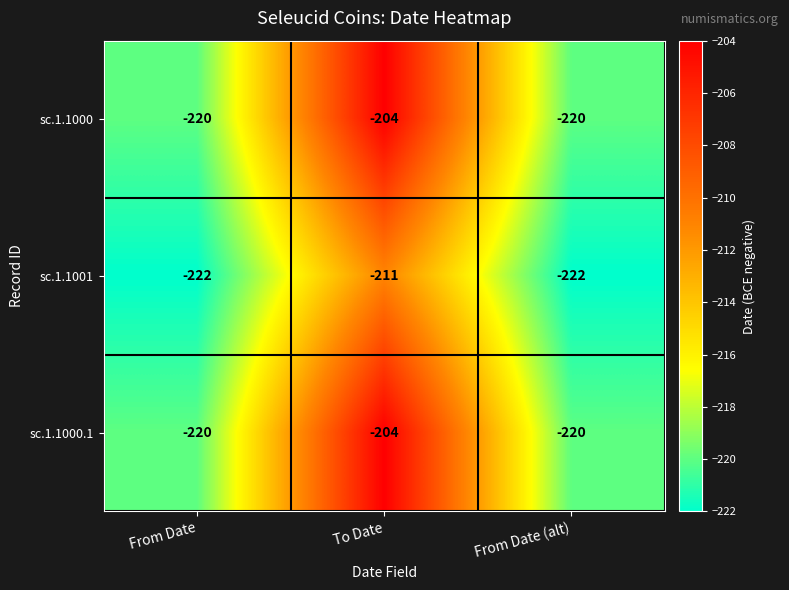

What is the average value of the sc.1.1000.1 series?

-215